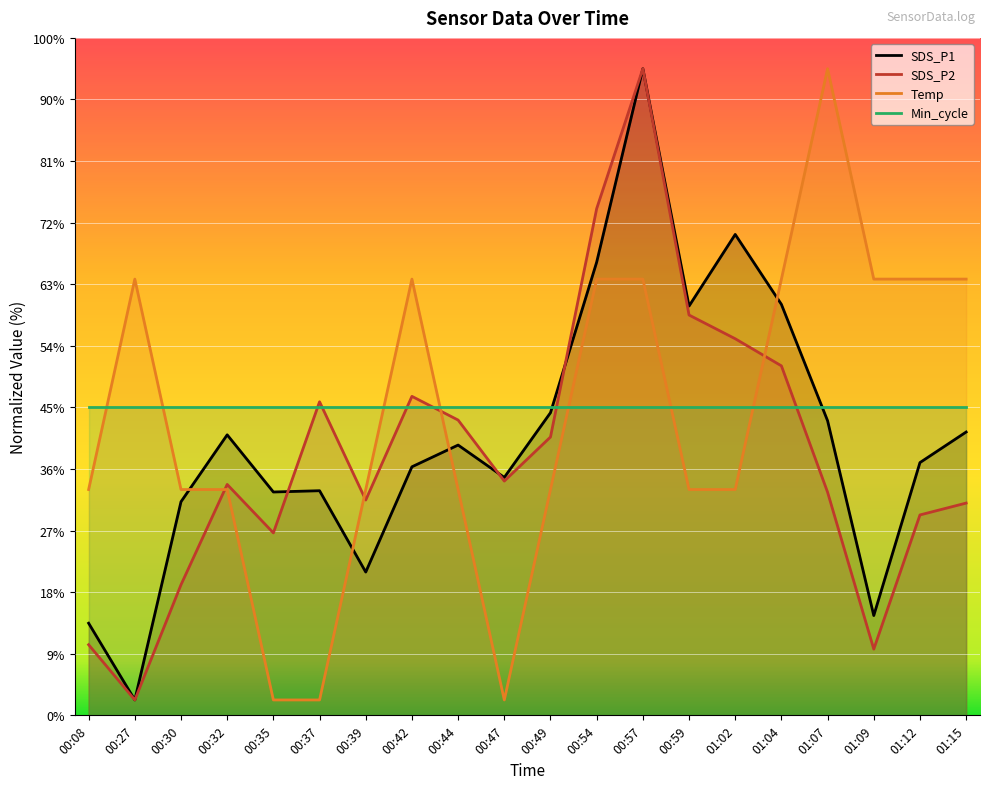

What is the label of the 9th point from the right?

00:54